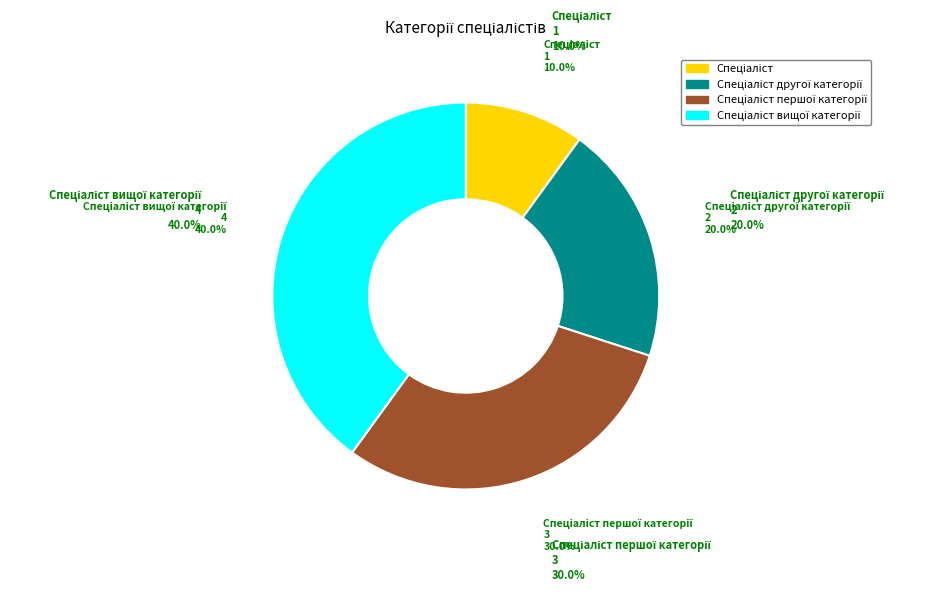

Rank the categories by value from highest to lowest.

Спеціаліст вищої категорії, Спеціаліст першої категорії, Спеціаліст другої категорії, Спеціаліст